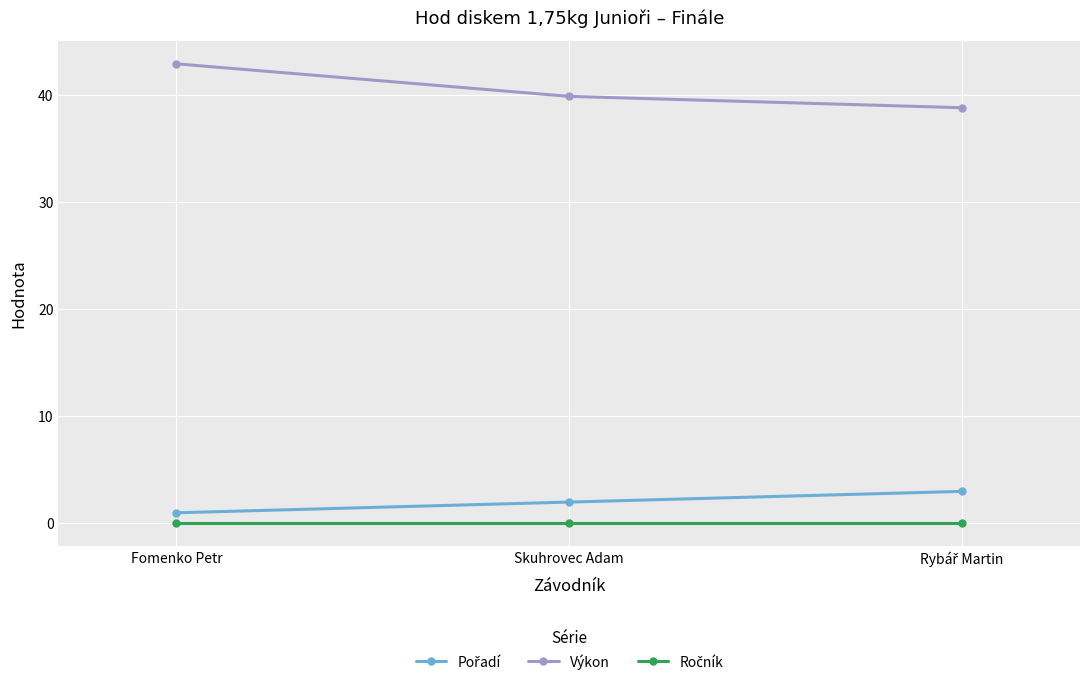

What is the lowest value of the Výkon series?

38.8